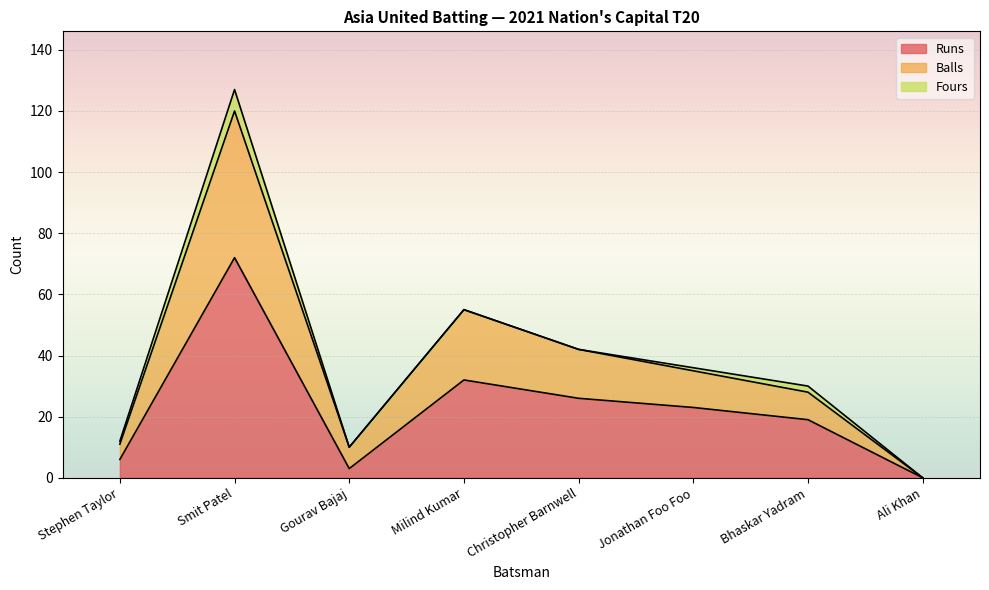

How many data points in Runs are above 23?

3